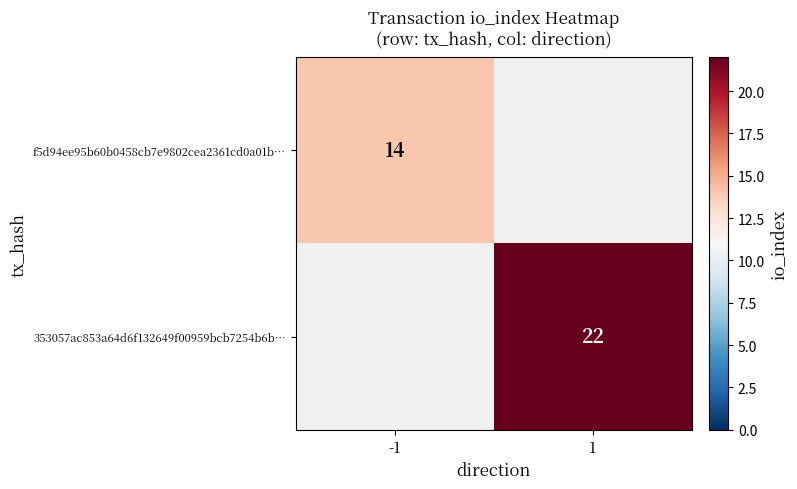

True or false: f5d94ee95b60b0458cb7e9802cea2361cd0a01b… has a value of 14 at -1.

True